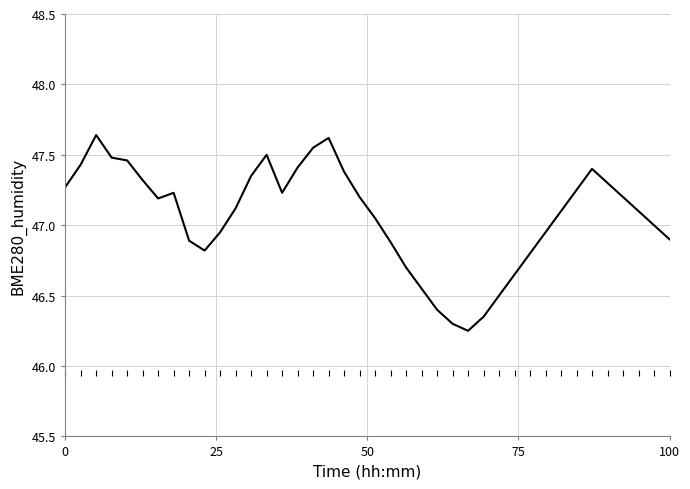

True or false: the data has more than 0 interior local peaks.

True